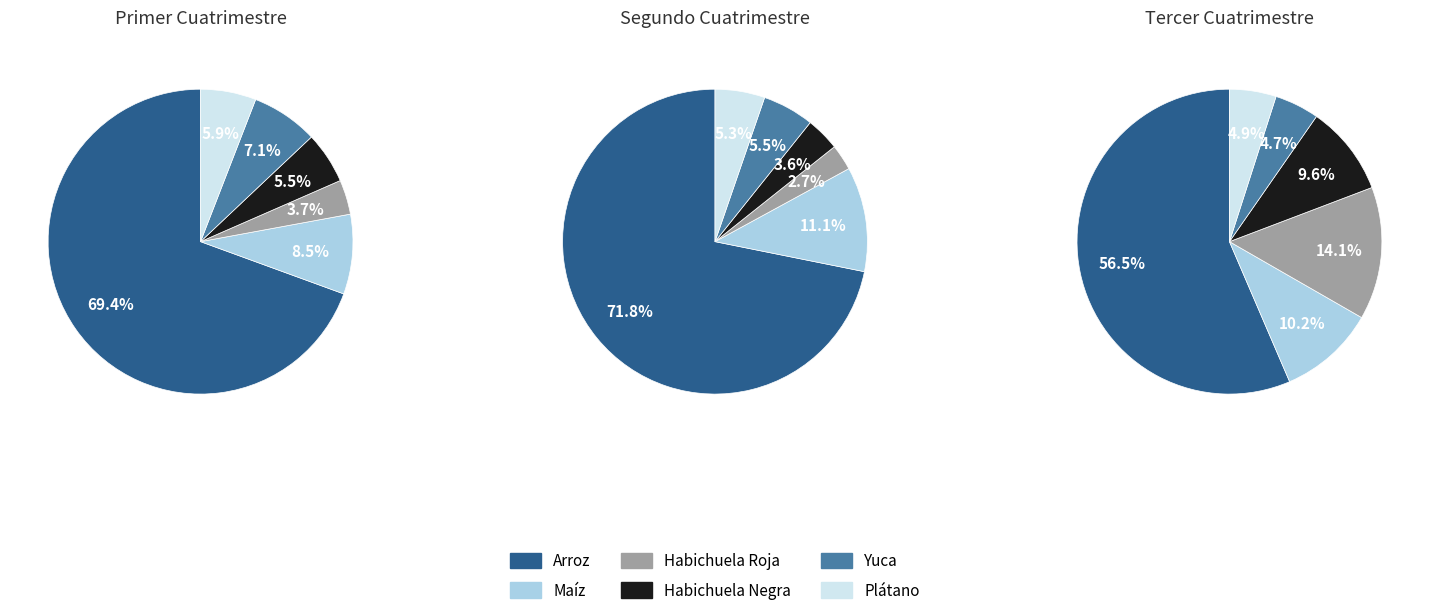

Is Julio the majority of the pie?

No